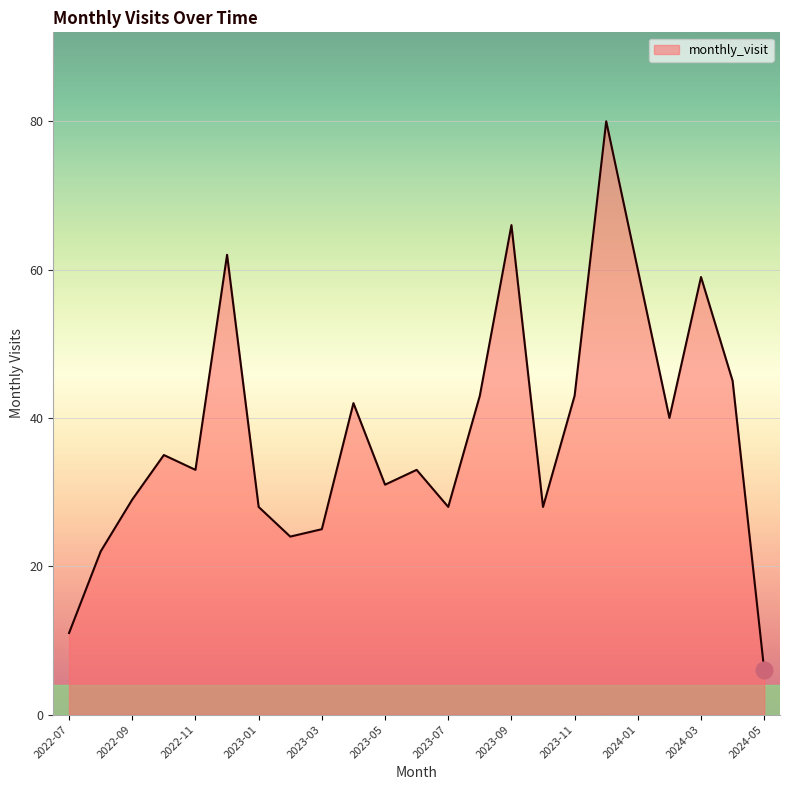

What is the difference between the maximum and minimum values?

74